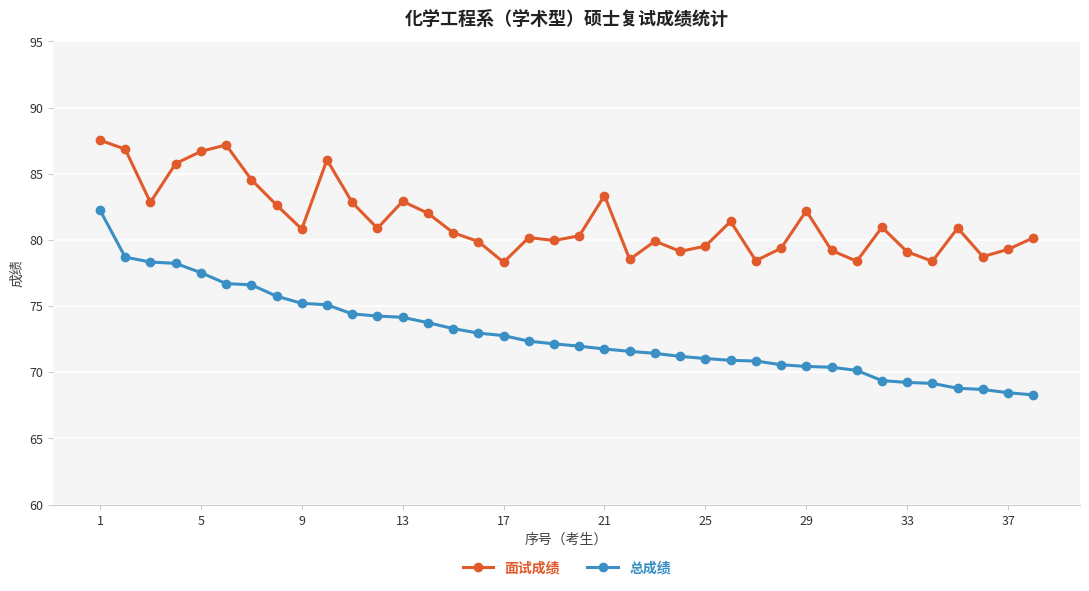

Which series has the largest total across all categories?

面试成绩